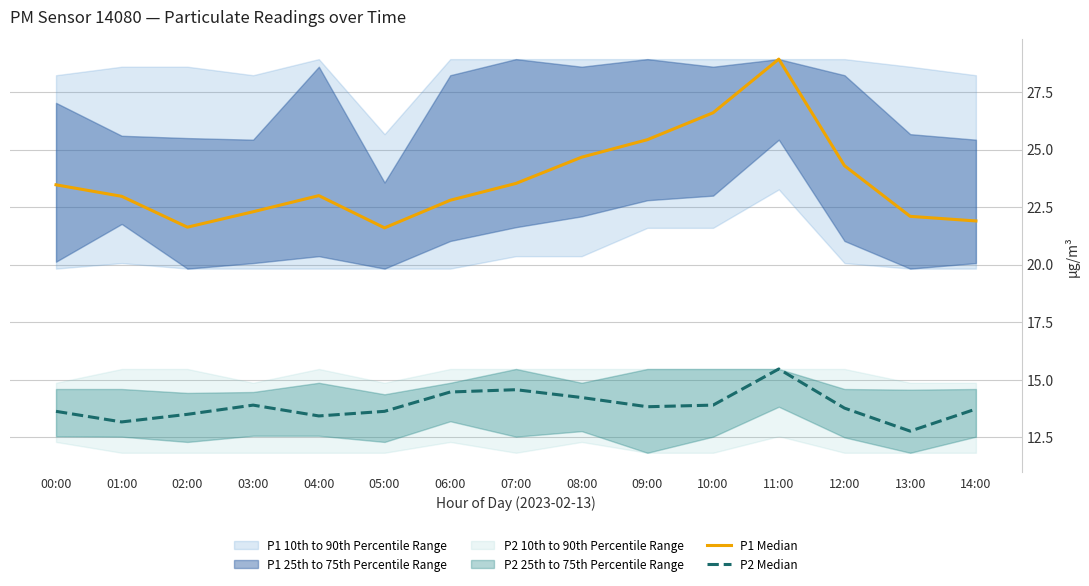

Between 00:00 and 07:00, which series saw the biggest shift?

P2 Median